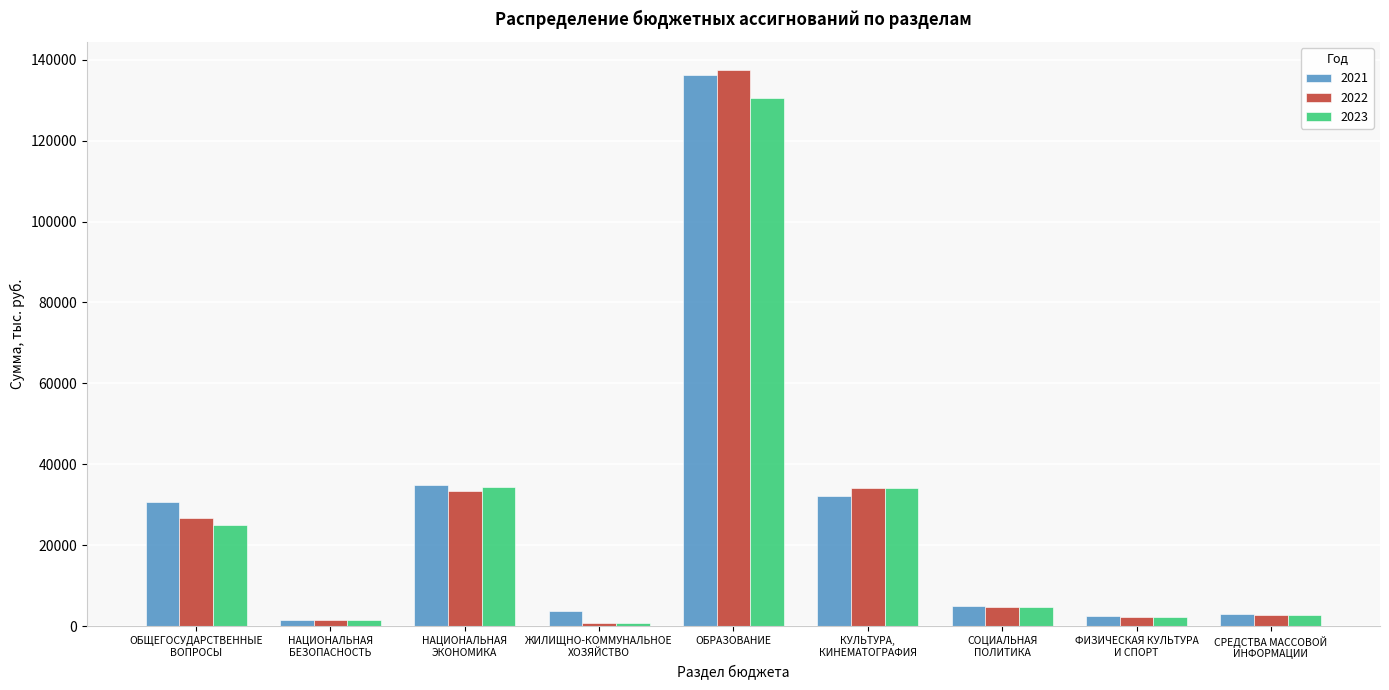

At which category is the sum across all series the highest?

ОБРАЗОВАНИЕ